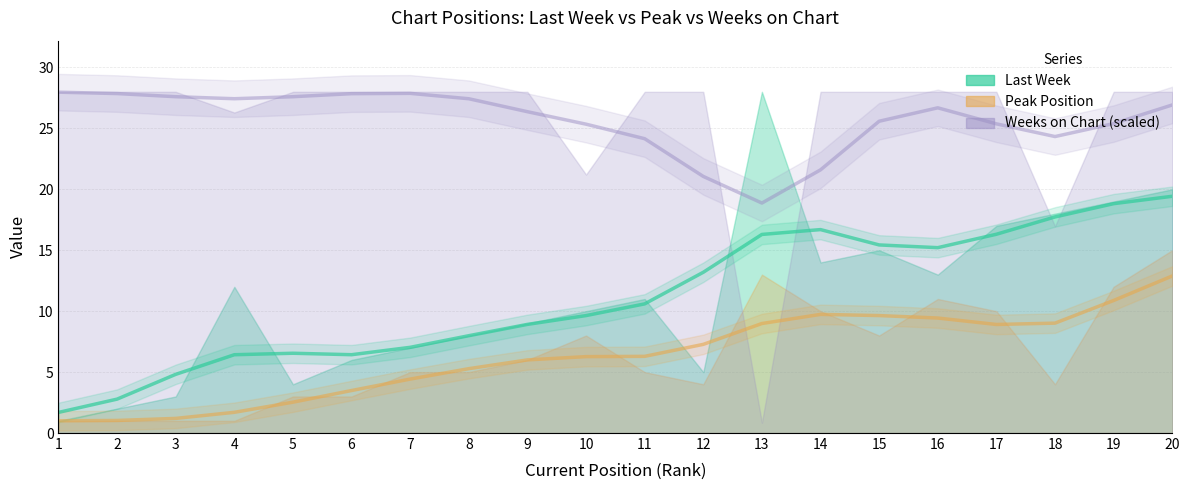

What is the difference between the Weeks on Chart (scaled) values at 15 and 6?

2.3